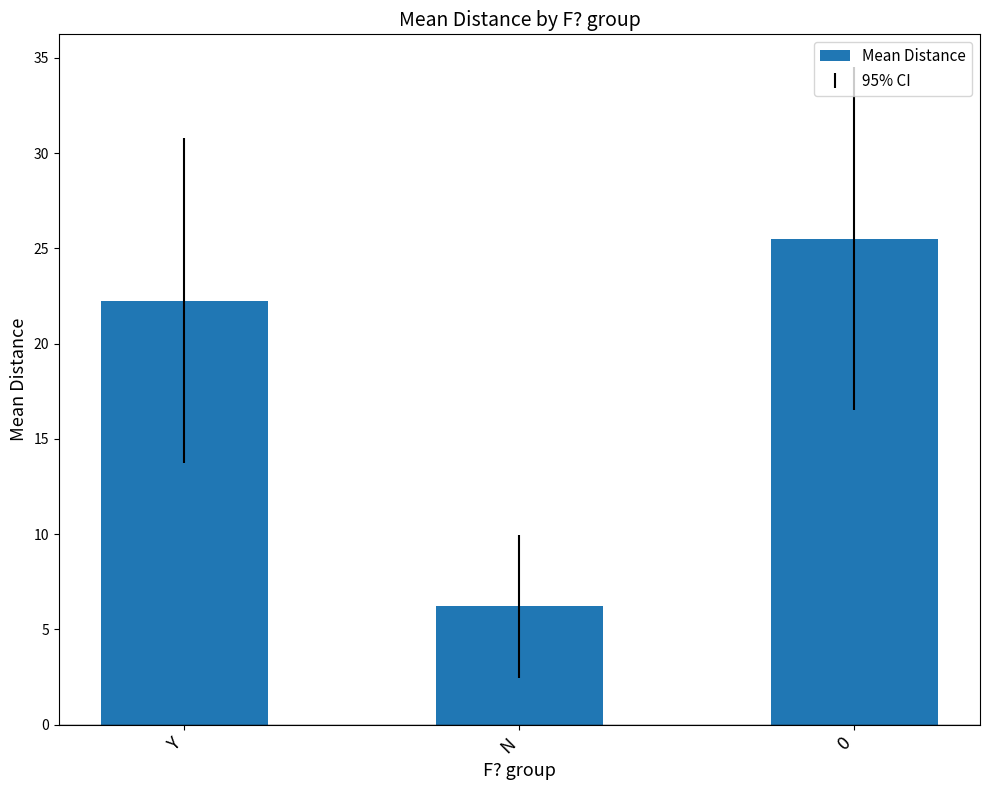

What is the change in value from Y to N?

-16.0